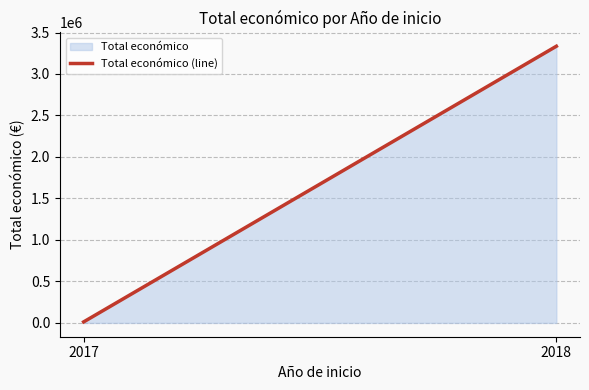

What is the change in value from 2017 to 2018?

+3322423